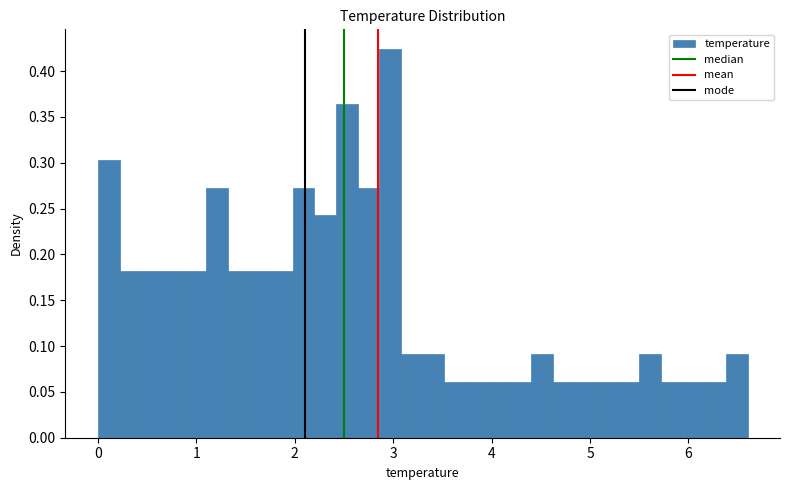

Around what value on the x-axis is the tallest bar? Give the approximate position of its centre, as read against the axis.

3.0